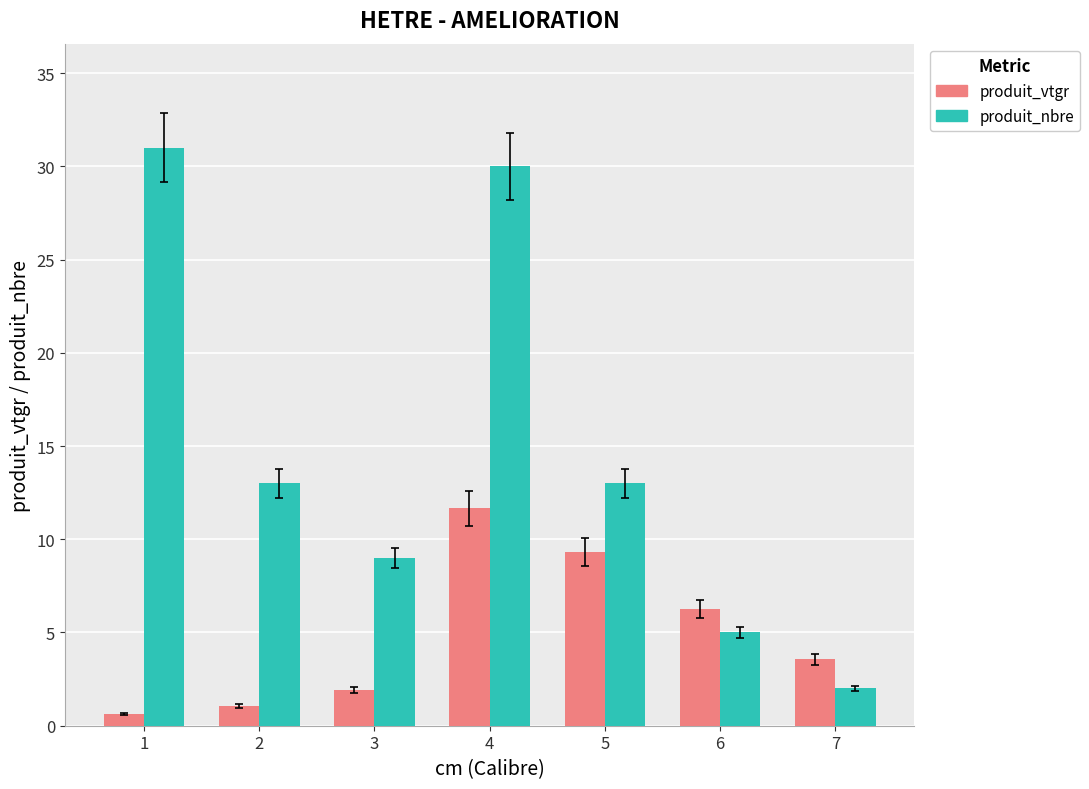

At how many categories does at least one series exceed 11?

4